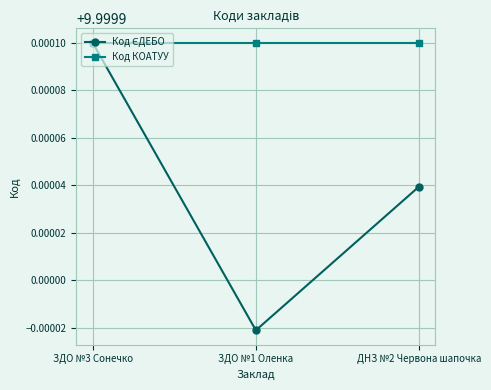

Which label corresponds to the smallest value in the chart?

ЗДО №1 Оленка